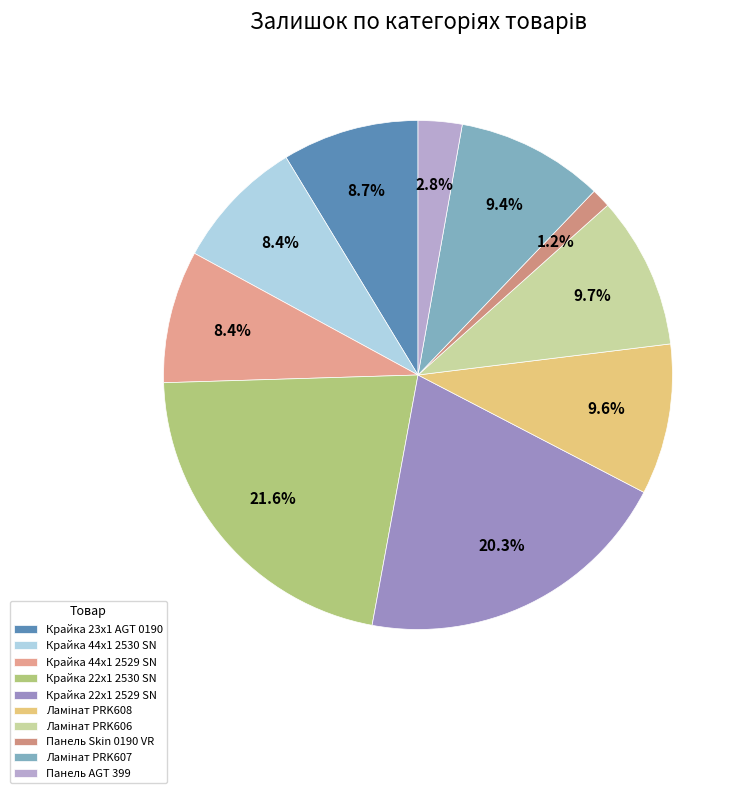

Is it true that Панель AGT 399 is 10% of the pie?

False